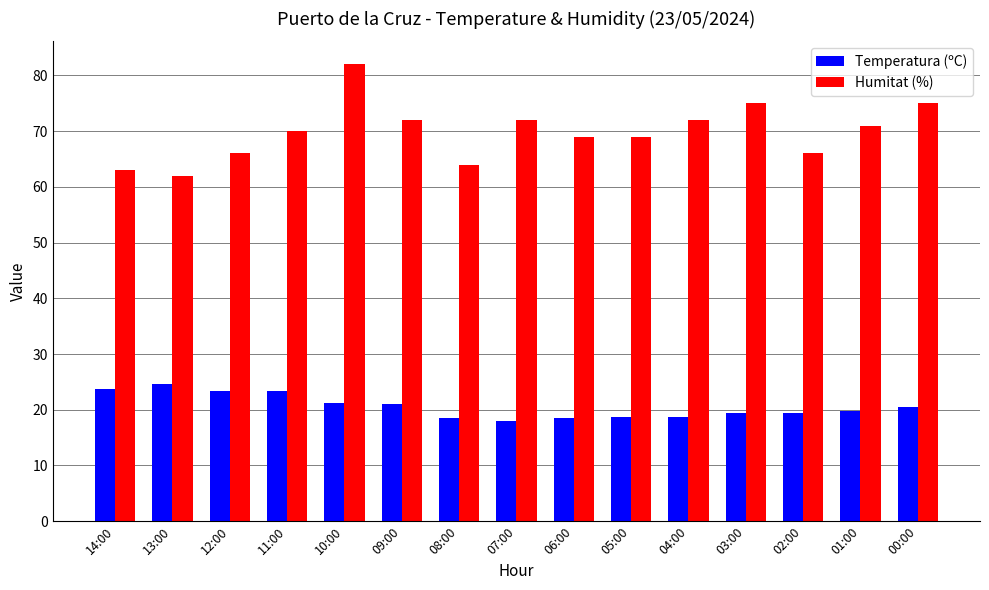

How many values in the Humitat (%) series are below 70?

7